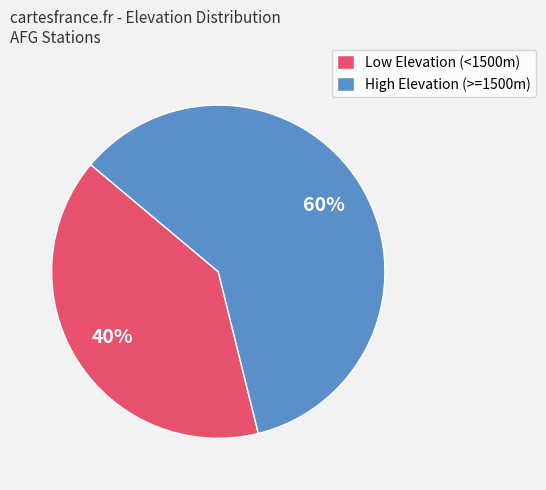

To the nearest percent, what is the combined percentage of Low Elevation (<1500m) and High Elevation (>=1500m)?

100%